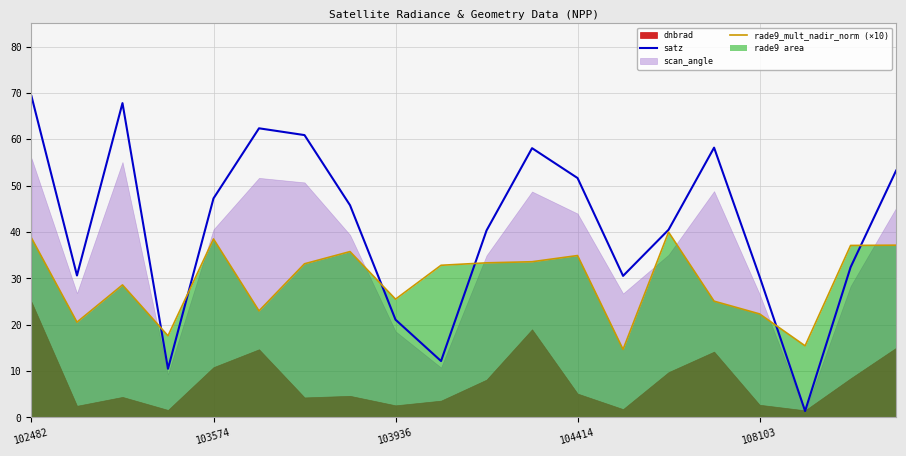

Which series ends up on top after the final intersection of satz and rade9_mult_nadir_norm (×10)?

satz